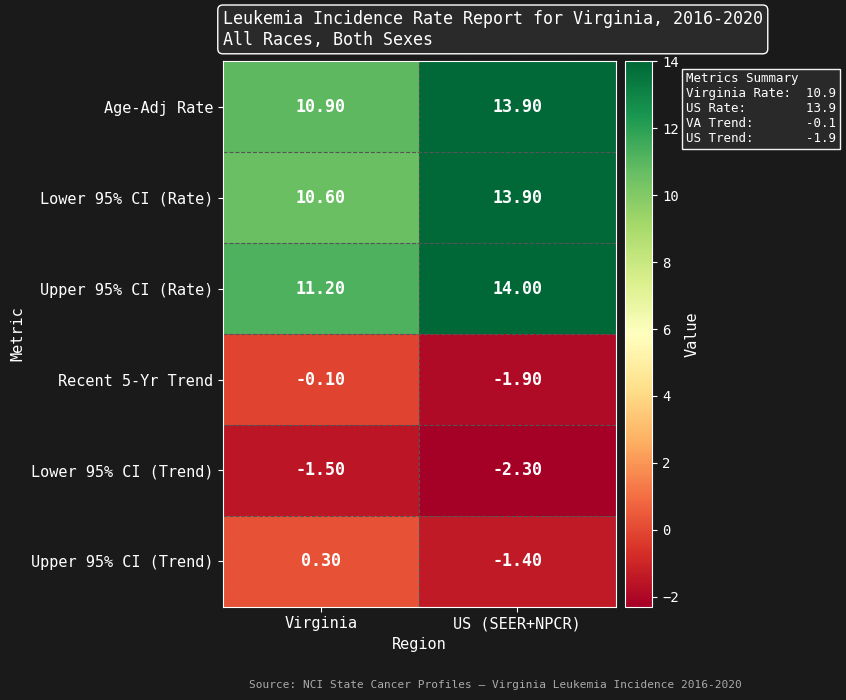

At which category is the sum across all series the highest?

US (SEER+NPCR)